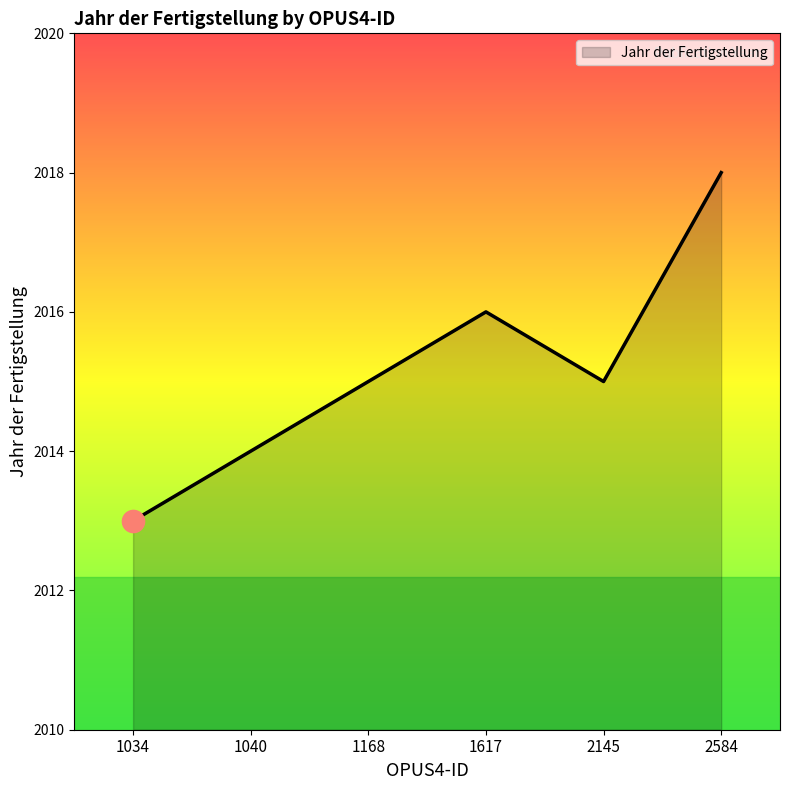

What is the difference between the maximum and second lowest values?

4